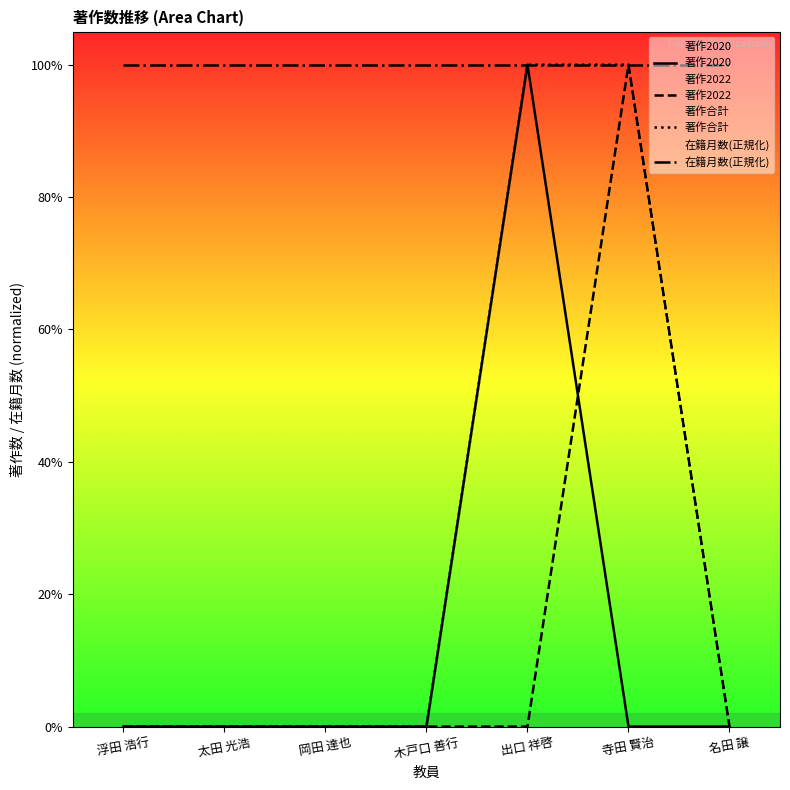

What are all the series names shown in the legend?

著作2020, 著作2022, 著作合計, 在籍月数(正規化)